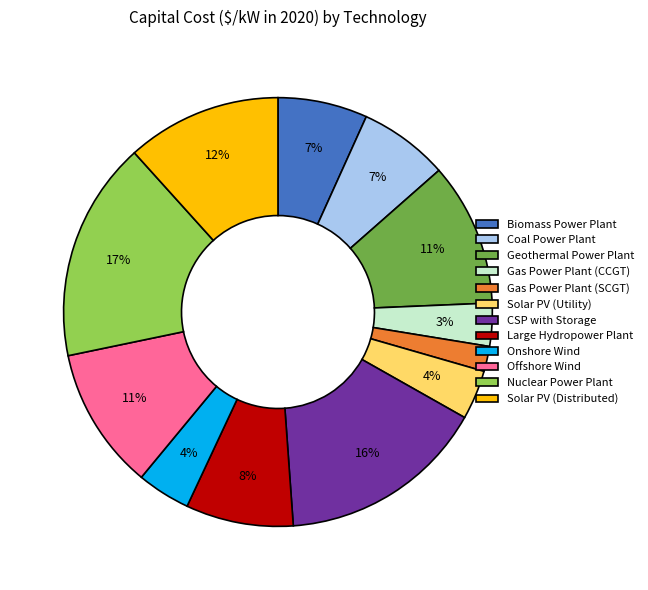

Is there a majority slice in this chart?

No